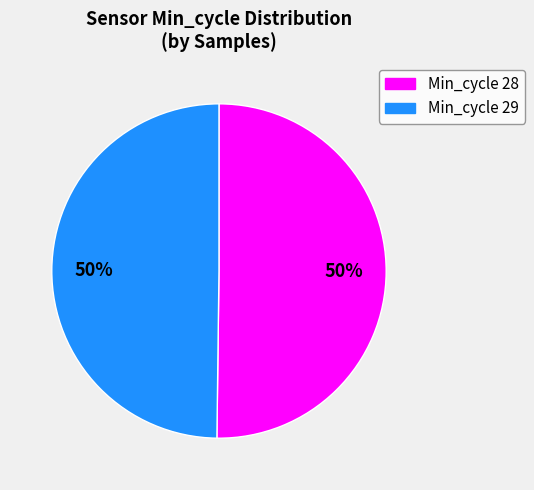

To the nearest percent, what is the average slice percentage?

50%